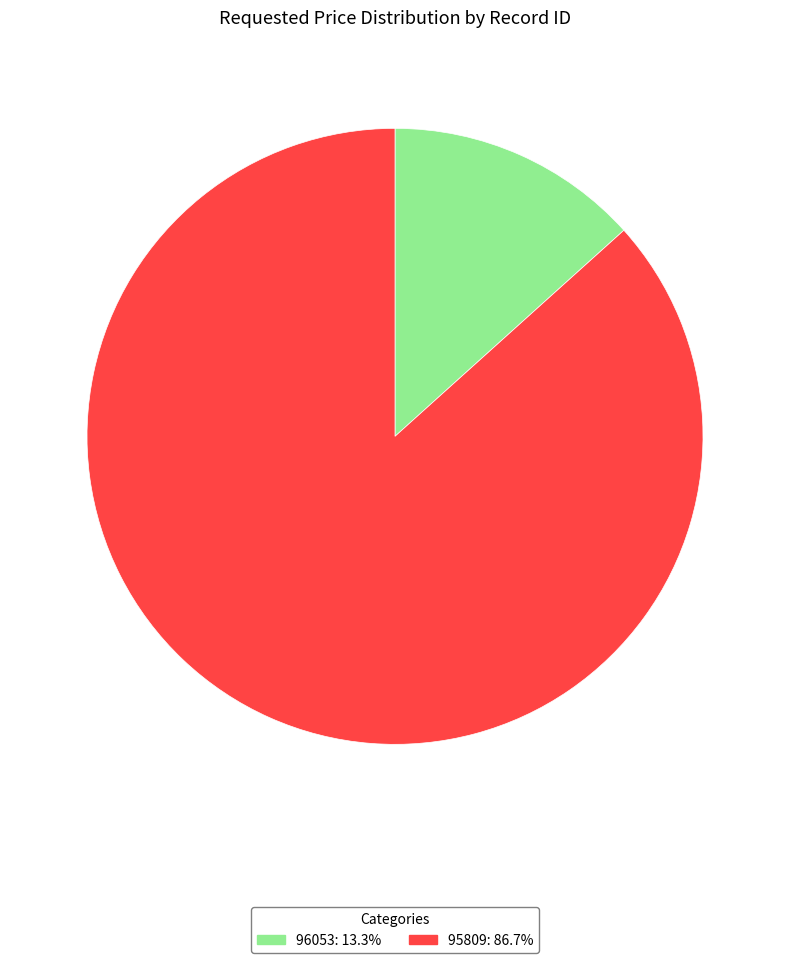

The 95809 slice represents 77% of the pie. True or false?

False